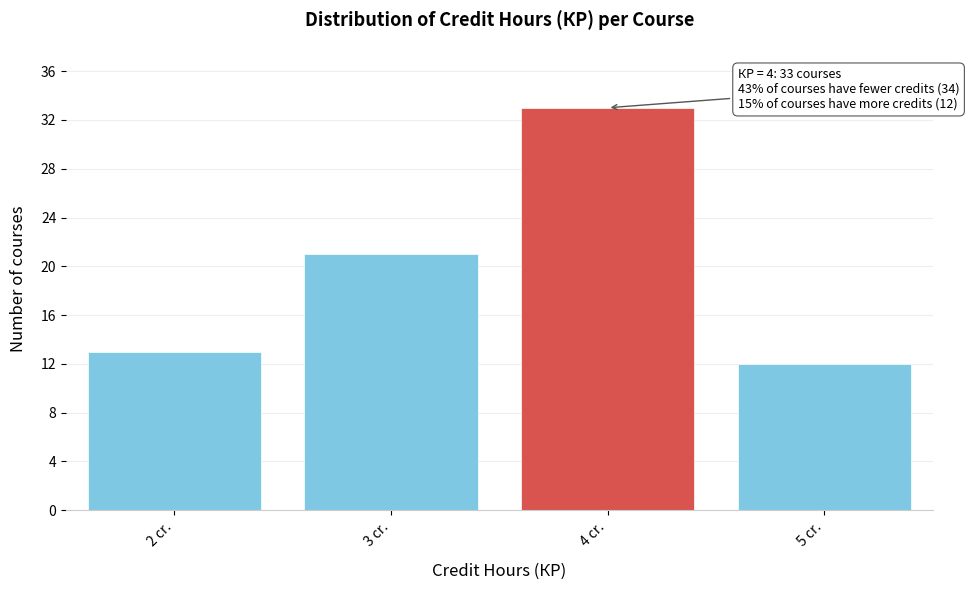

Which range on the x-axis has the tallest bar?

3.5 to 4.5